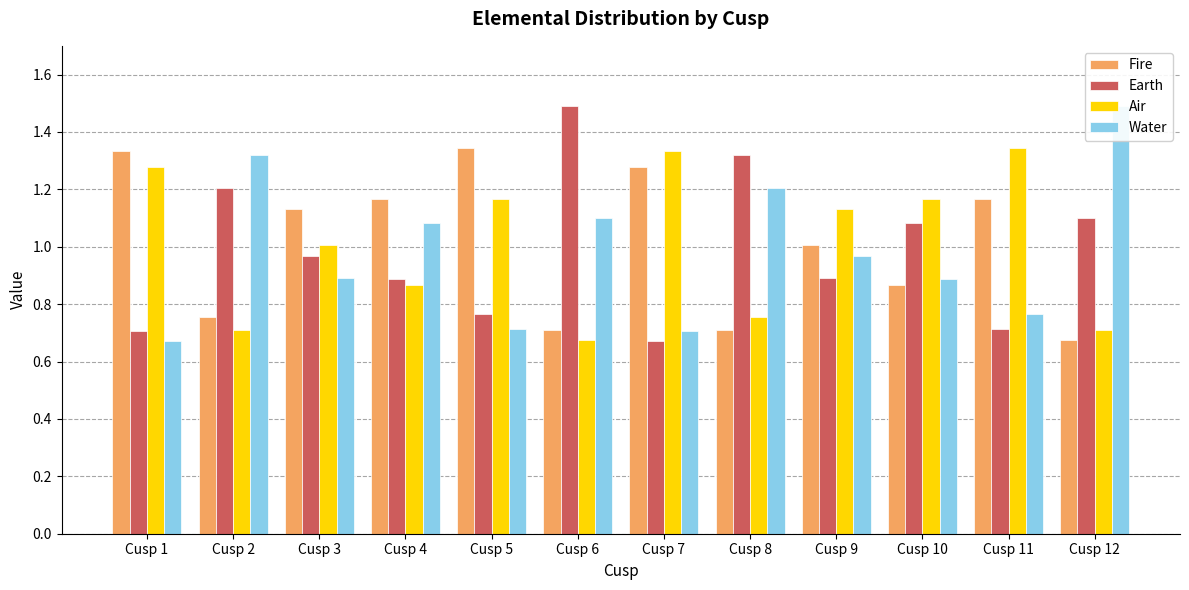

Which category has the highest value across all series?

Cusp 6